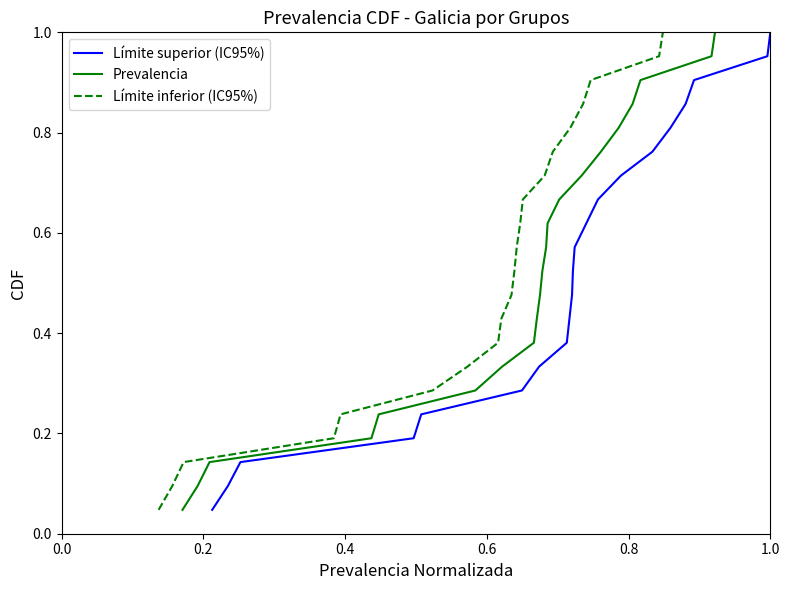

Reading left to right, transcribe all the data shown in this chart.

Límite superior (IC95%): 0.0	0.1	0.1	0.2	0.2	0.3	0.3	0.4	0.4	0.5	0.5	0.6	0.6	0.7	0.7	0.8	0.8	0.9	0.9	1.0	1.0
Prevalencia: 0.0	0.1	0.1	0.2	0.2	0.3	0.3	0.4	0.4	0.5	0.5	0.6	0.6	0.7	0.7	0.8	0.8	0.9	0.9	1.0	1.0
Límite inferior (IC95%): 0.0	0.1	0.1	0.2	0.2	0.3	0.3	0.4	0.4	0.5	0.5	0.6	0.6	0.7	0.7	0.8	0.8	0.9	0.9	1.0	1.0